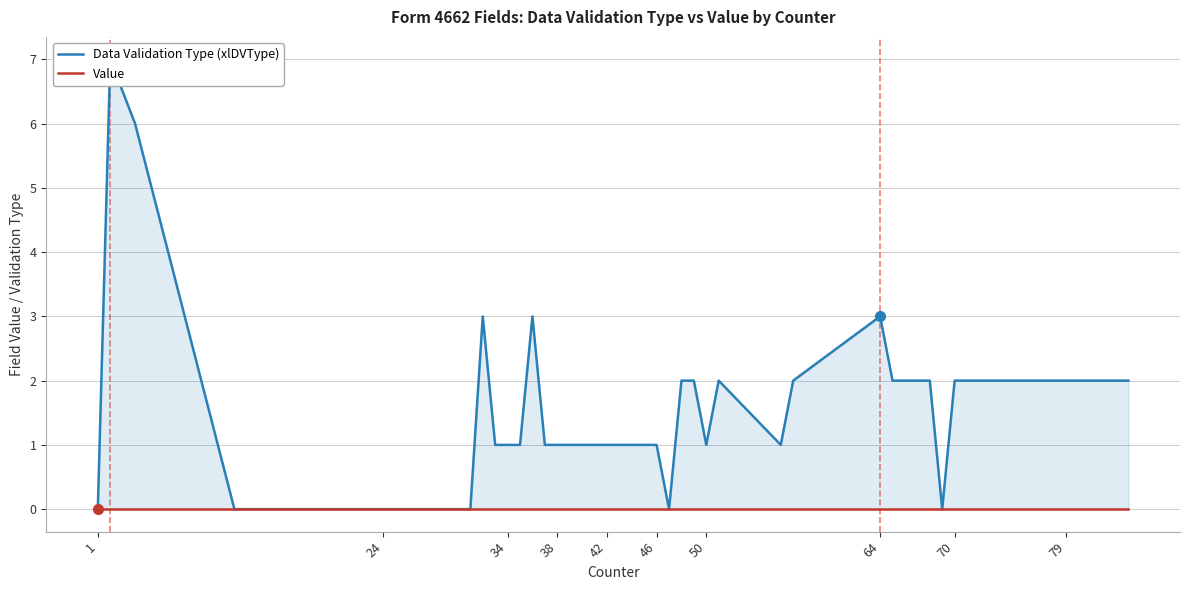

True or false: Data Validation Type (xlDVType) and Value cross at least once.

False